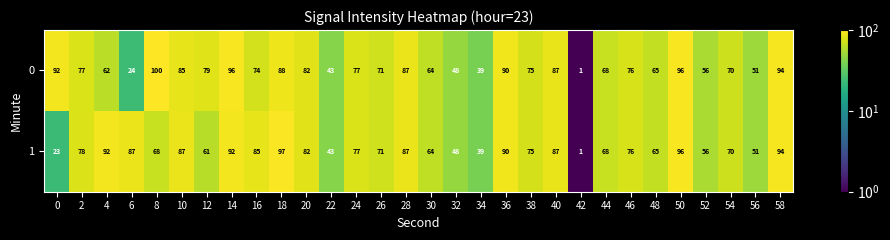

At which category is the sum across all series the highest?

50